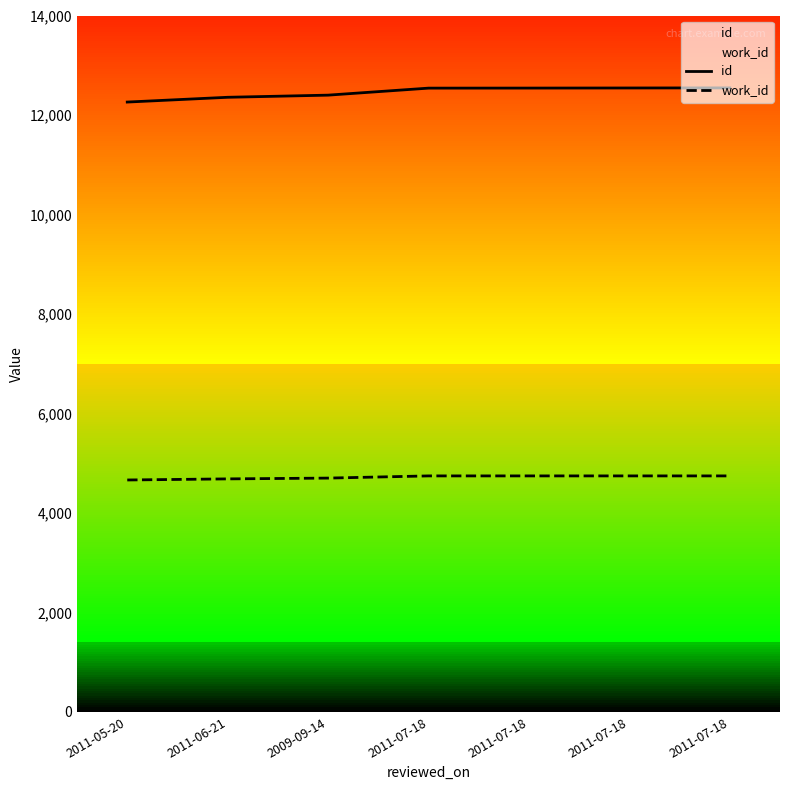

What is the label of the 6th point from the left?

2011-07-18